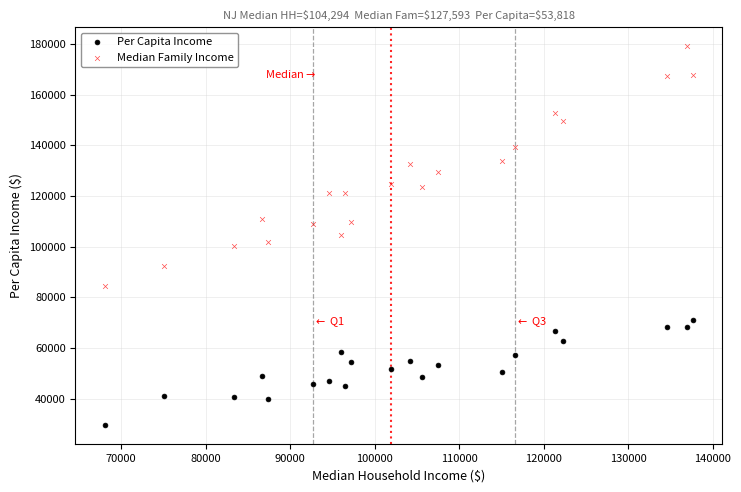

Across all data points, what is the range of Y values (max minus min)?

149494